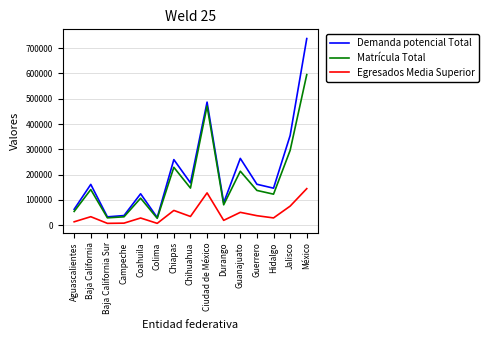

What is the difference between the maximum and second lowest values in the Egresados Media Superior series?

137117